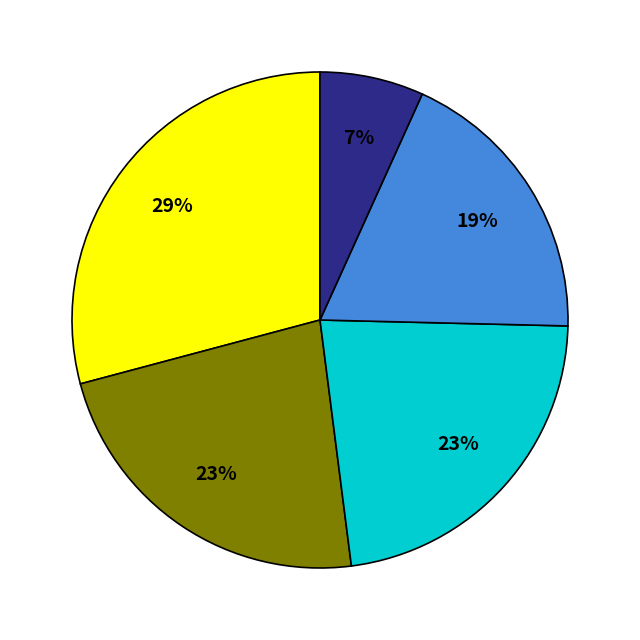

To the nearest percent, what is the difference between the largest and smallest slice percentages?

22%